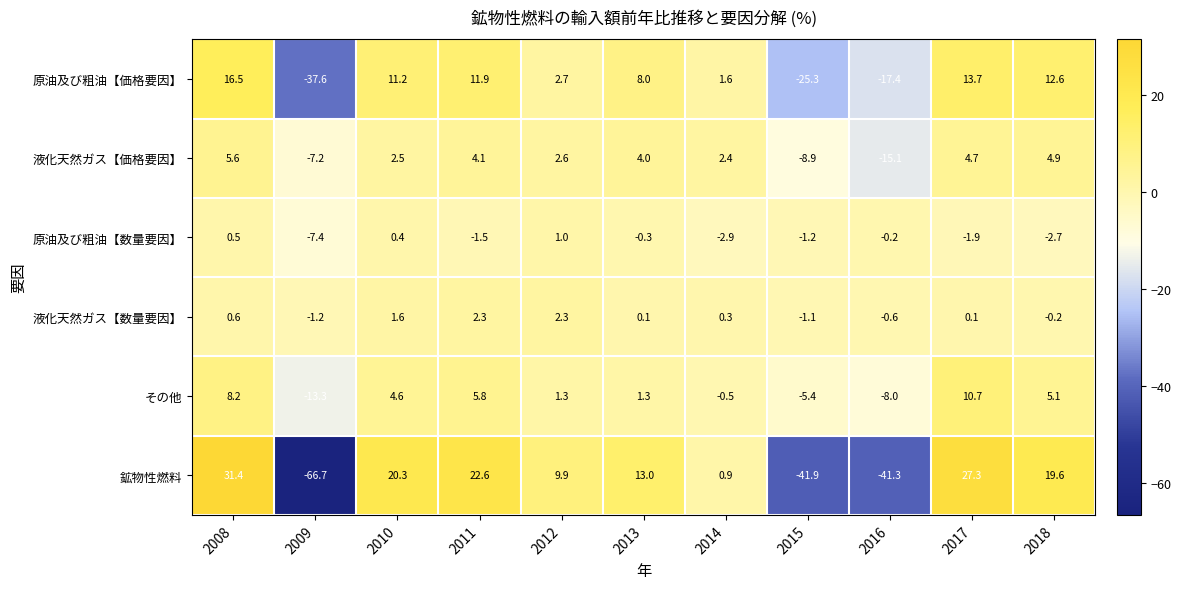

Is it true that 原油及び粗油【数量要因】 equals 0.2 at 2008?

False